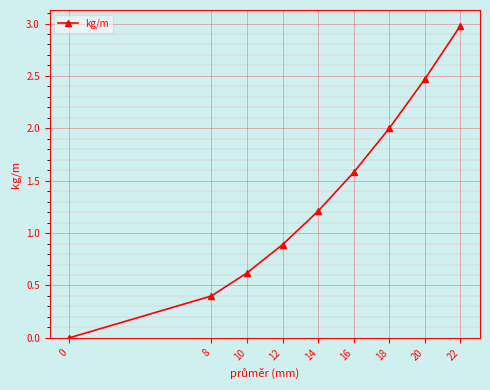

What is the change in value from 8 to 20?

+2.1